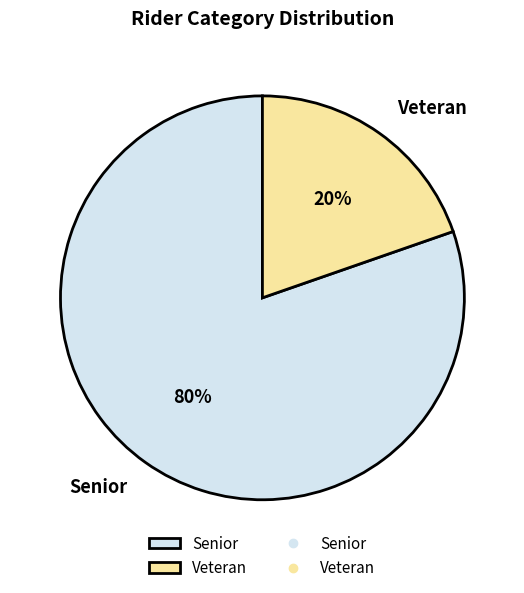

How many segments does this pie chart have?

2